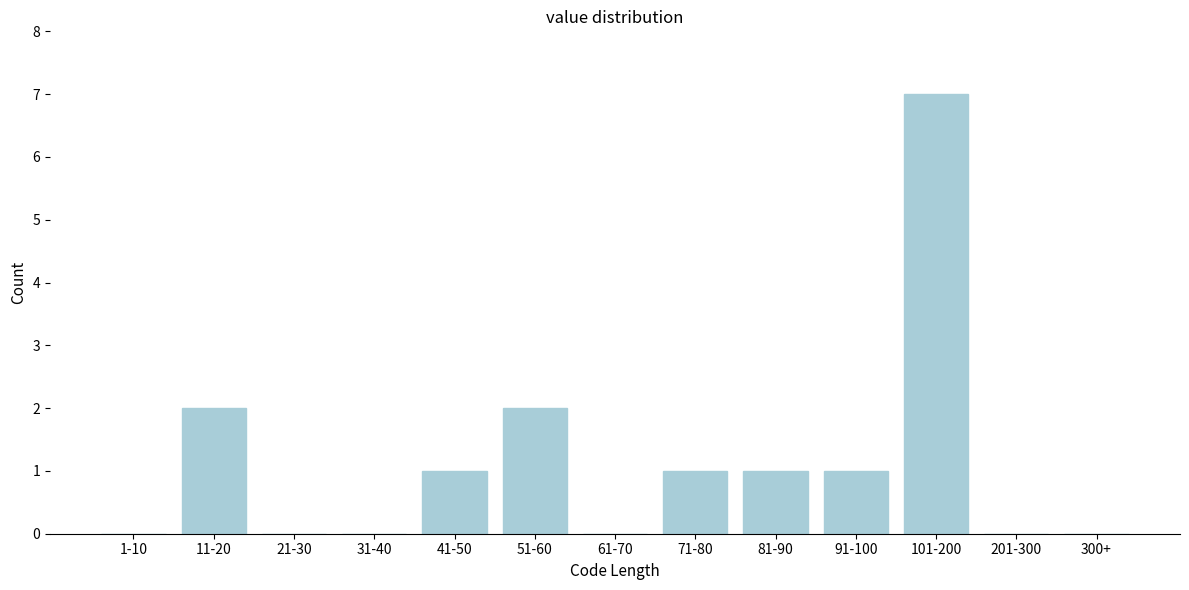

Reading right to left, transcribe all the data shown in this chart.

300+=0	201-300=0	101-200=7	91-100=1	81-90=1	71-80=1	61-70=0	51-60=2	41-50=1	31-40=0	21-30=0	11-20=2	1-10=0